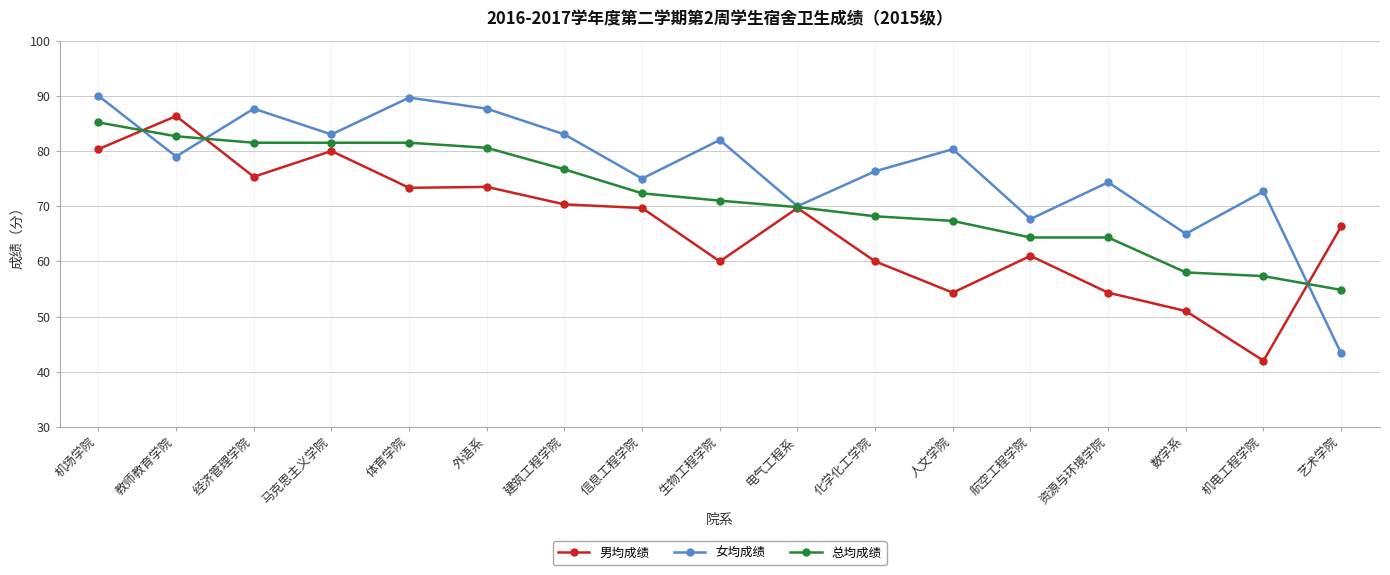

Where do 女均成绩 and 总均成绩 first cross each other?

机场学院 and 教师教育学院